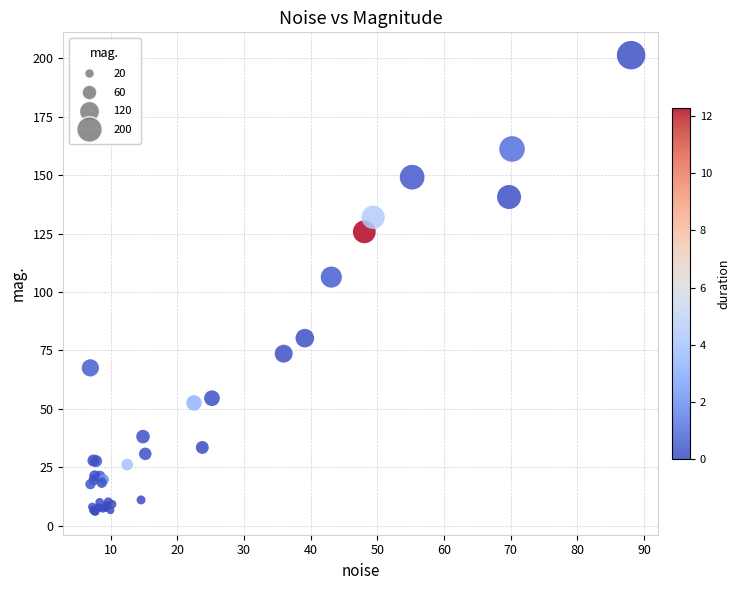

What Y value in the scatter plot is closest to 103?

106.4